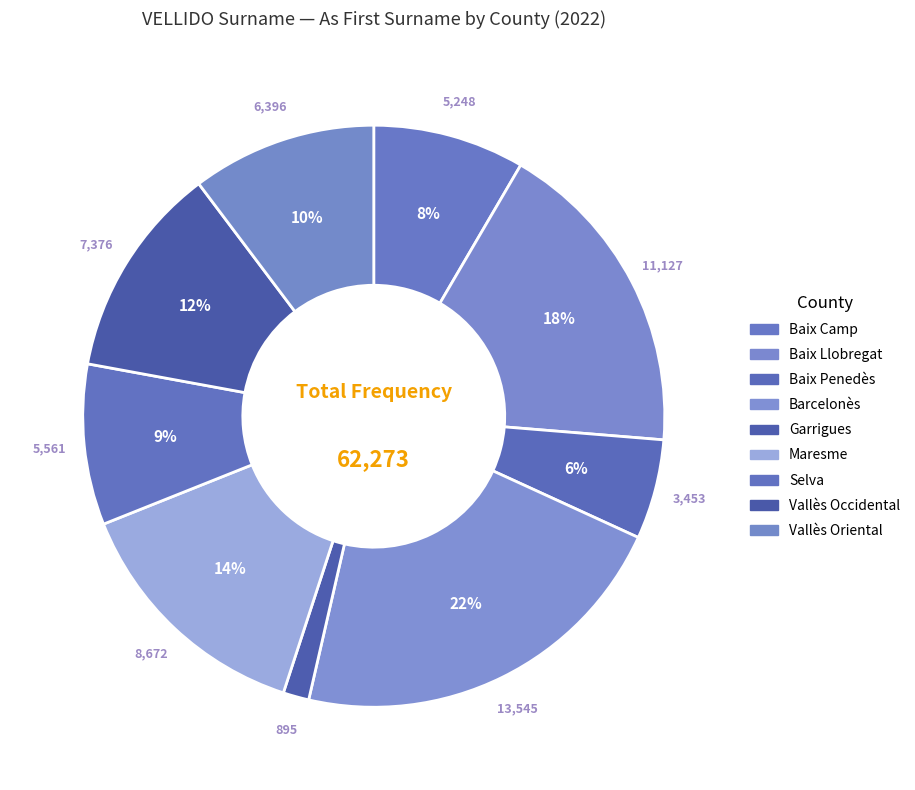

Count the number of slices in the pie.

9